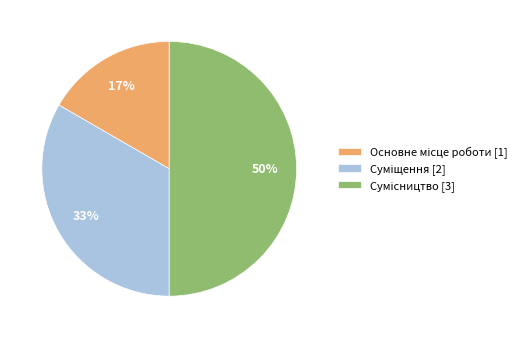

To the nearest percent, what is the average slice percentage?

33%